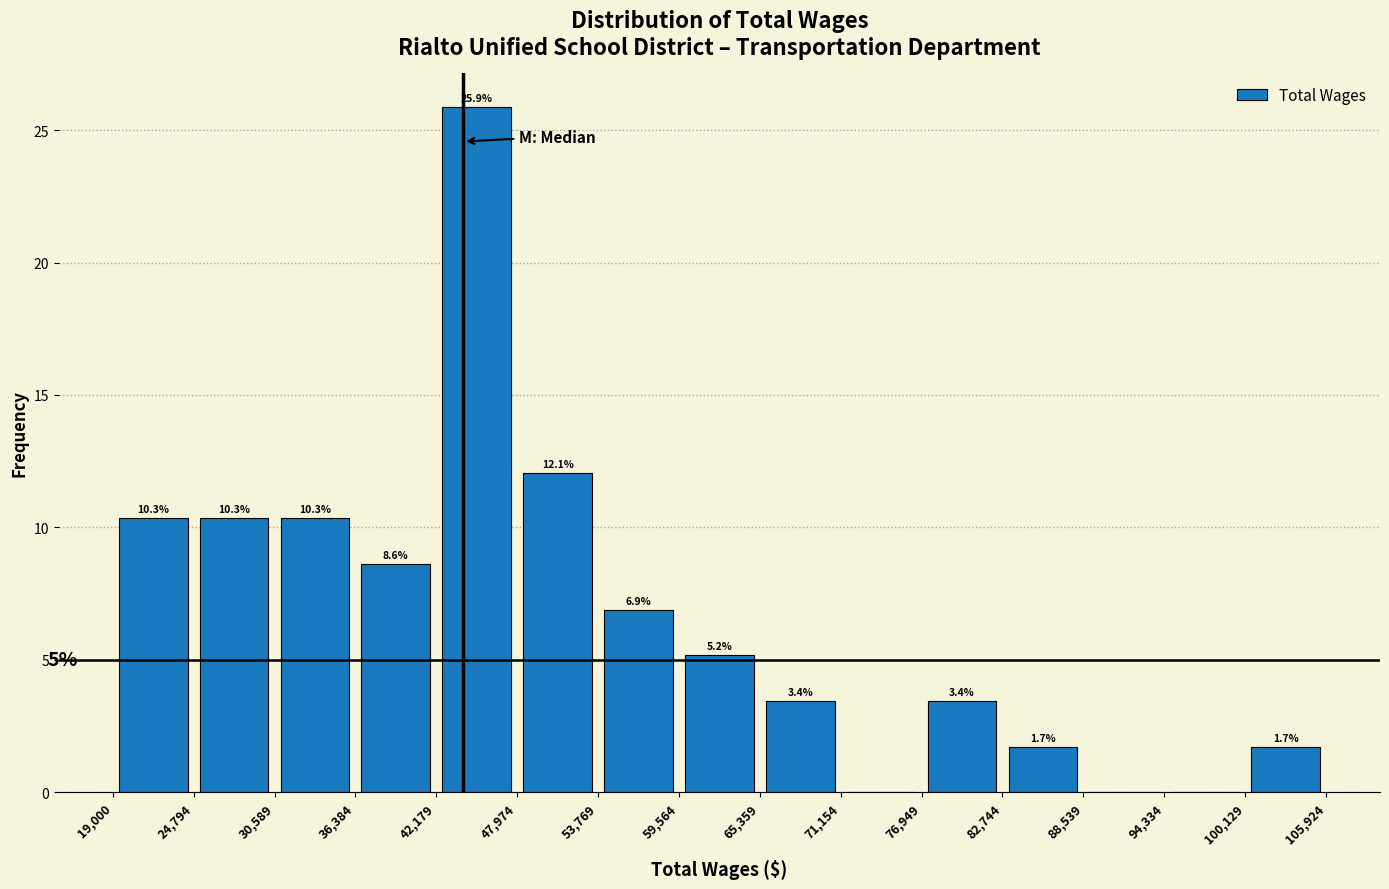

Over which range of the x-axis is the bar tallest?

42,179 to 47,974